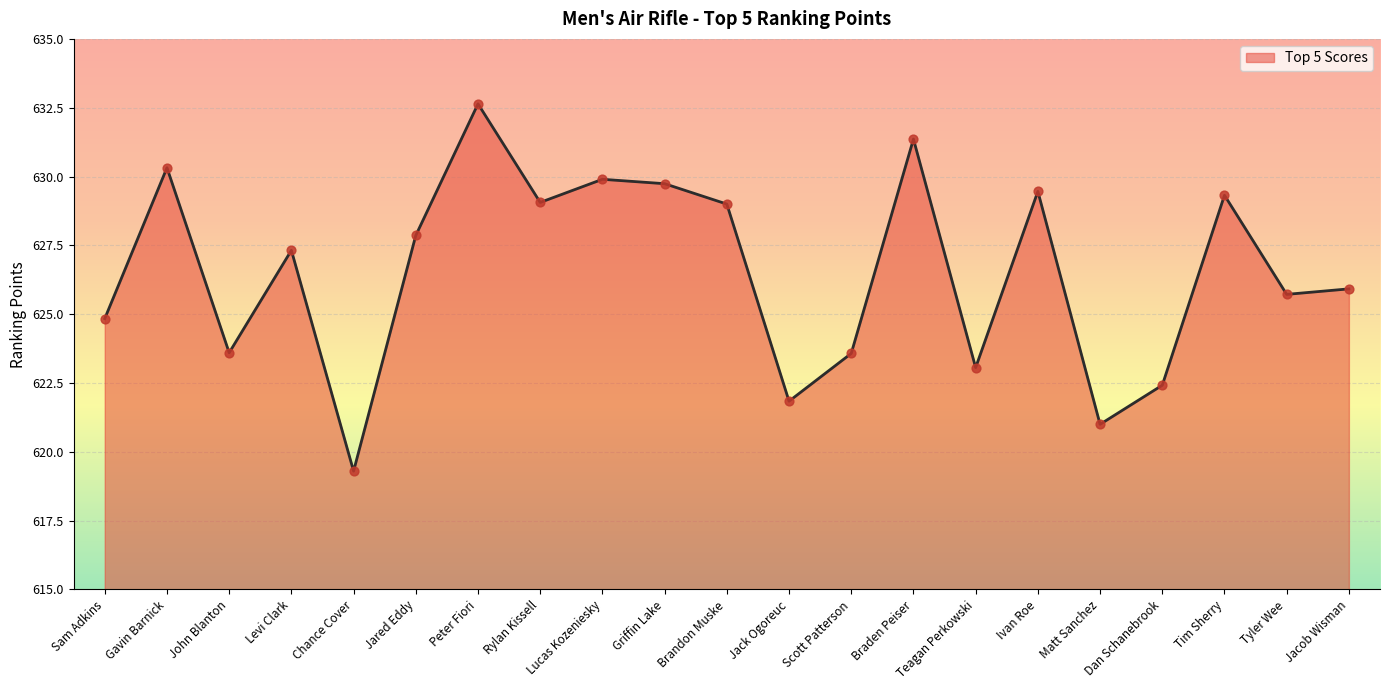

Between Matt Sanchez and Griffin Lake, which is larger?

Griffin Lake